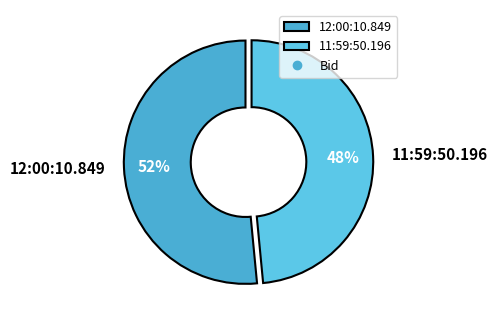

Rank the categories by value from lowest to highest.

11:59:50.196, 12:00:10.849